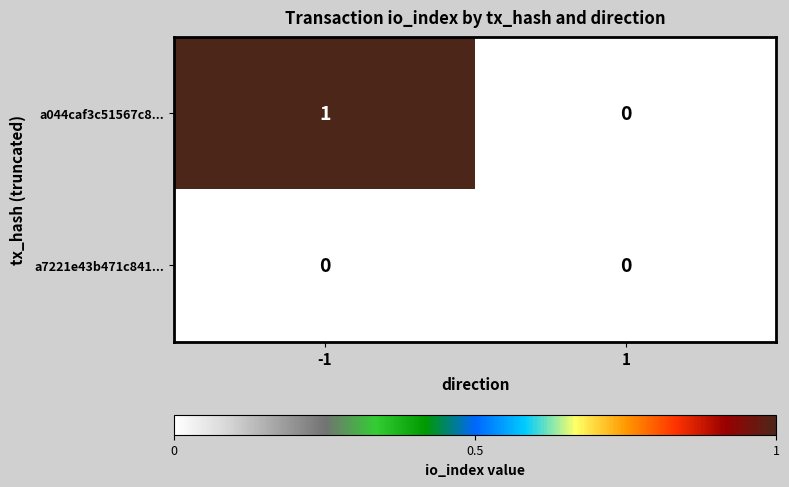

List the series in order of their overall mean, lowest first.

a7221e43b471c841..., a044caf3c51567c8...